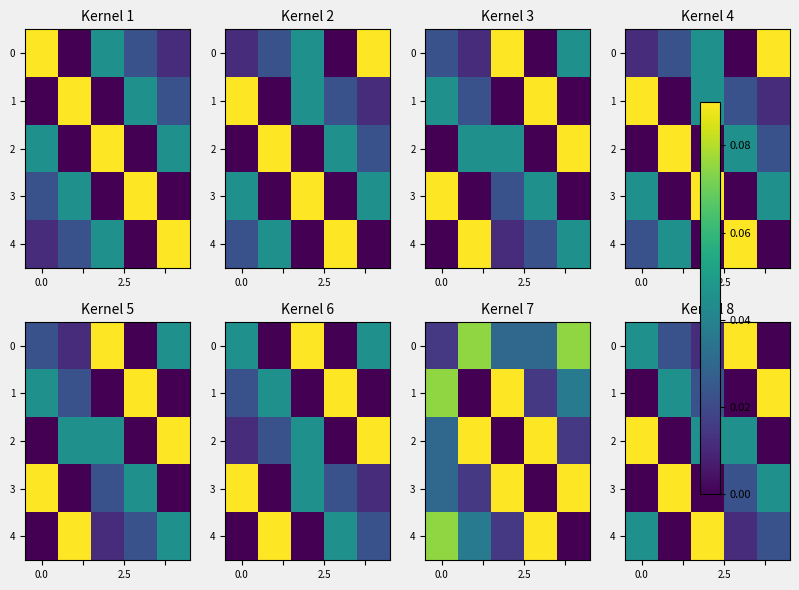

What is the difference between the maximum and minimum values in the row_2 series?

0.1